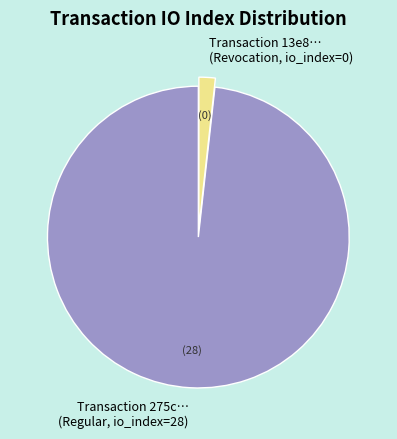

Rank the categories by value from highest to lowest.

Transaction 275c… (Regular, io_index=28), Transaction 13e8… (Revocation, io_index=0)